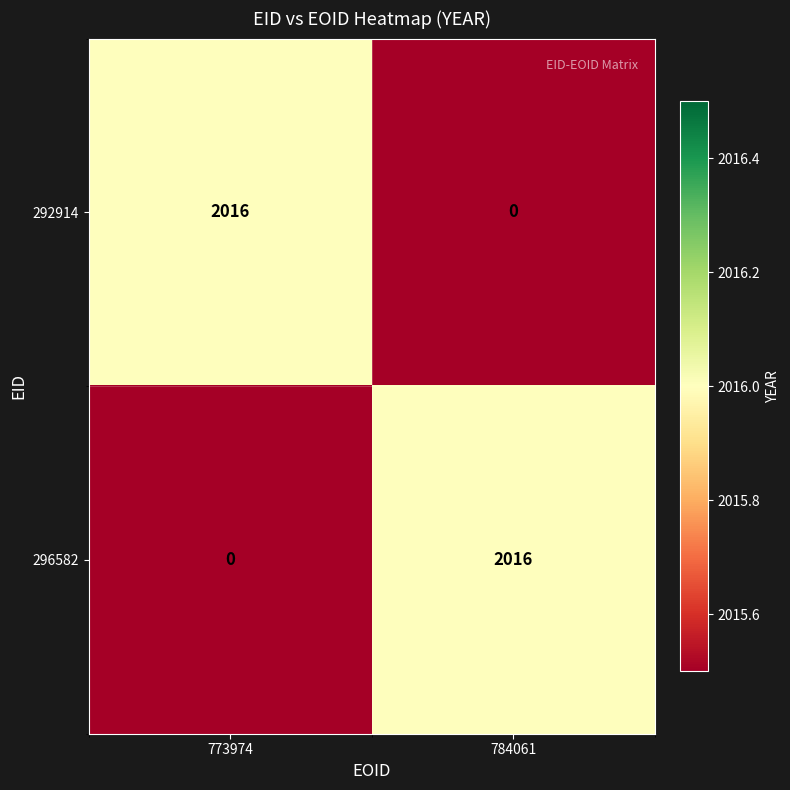

What is the difference between the highest and lowest values at 773974?

2016